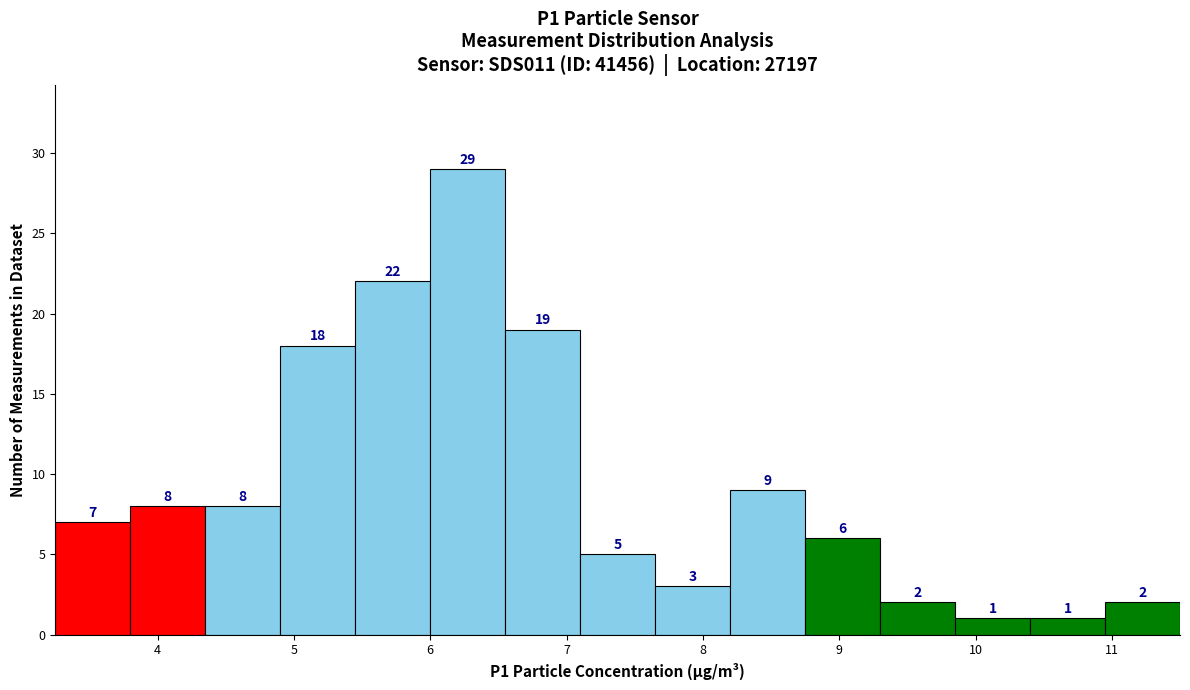

Reading left to right, transcribe this chart: for each bar, give the range it covers on the x-axis and its height. The bar edges are not printed on the chart, so give them approximately, as read against the axis.

3.25 to 3.80: 7
3.80 to 4.35: 8
4.35 to 4.90: 8
4.90 to 5.45: 18
5.45 to 6.00: 22
6.00 to 6.55: 29
6.55 to 7.10: 19
7.10 to 7.65: 5
7.65 to 8.20: 3
8.20 to 8.75: 9
8.75 to 9.30: 6
9.30 to 9.85: 2
9.85 to 10.40: 1
10.40 to 10.95: 1
10.95 to 11.50: 2